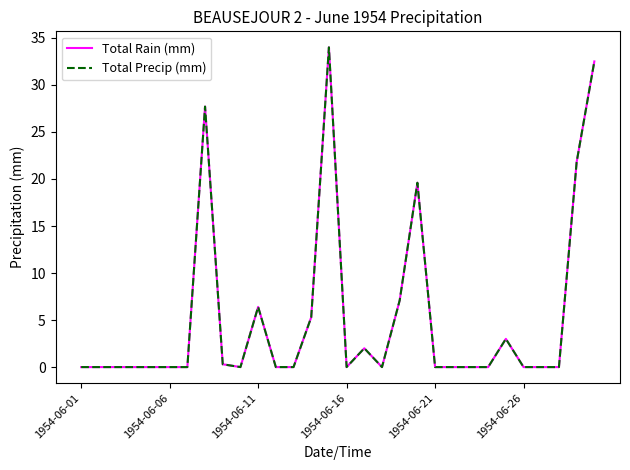

Does the chart display data point markers on the line(s)?

No